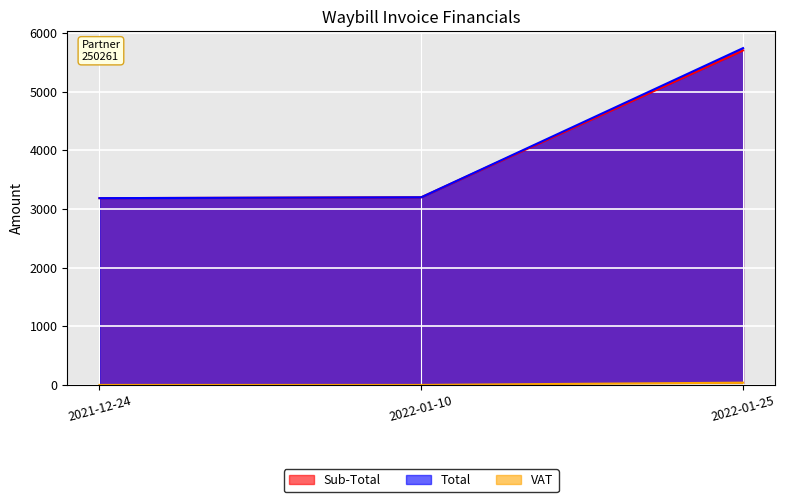

What is the approximate value of Total at 2021-12-24?

3185.5